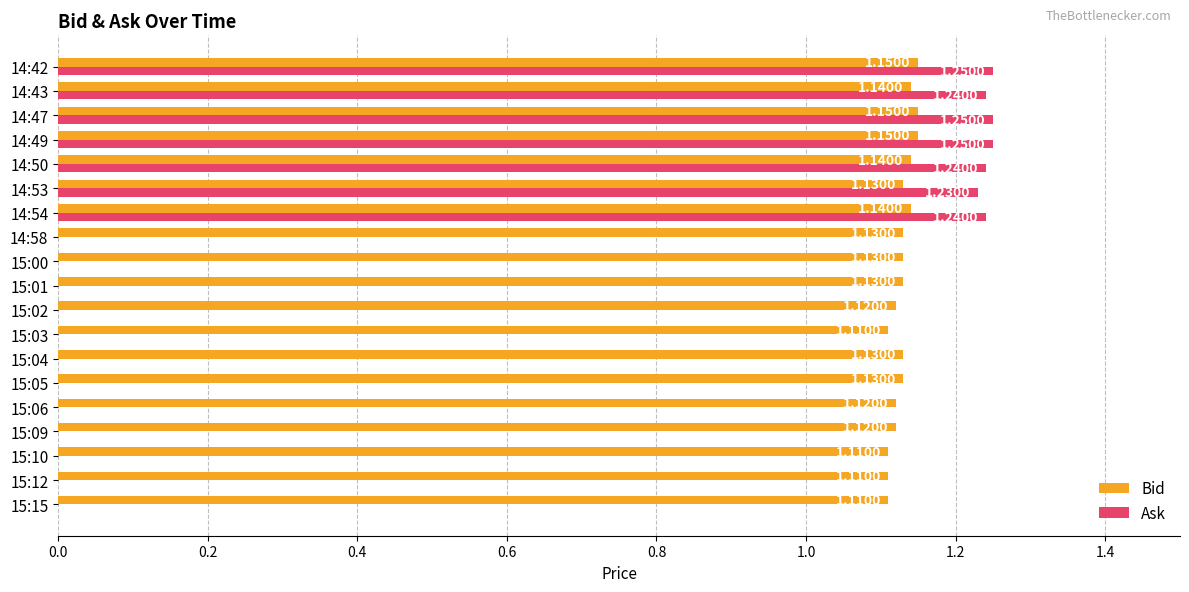

Which series has the largest total across all categories?

Bid